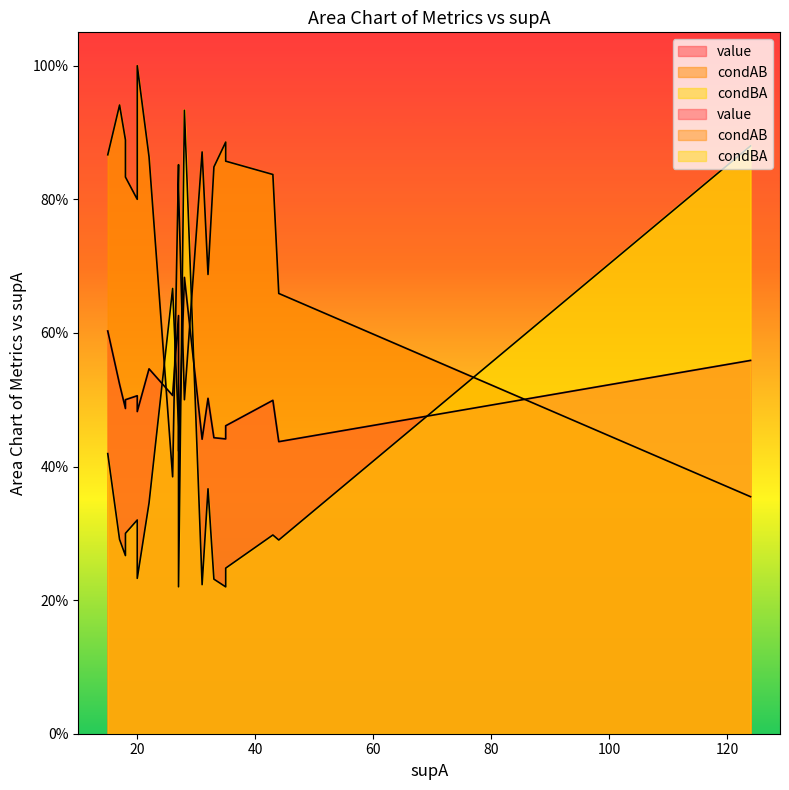

What are all the series names shown in the legend?

value, condAB, condBA